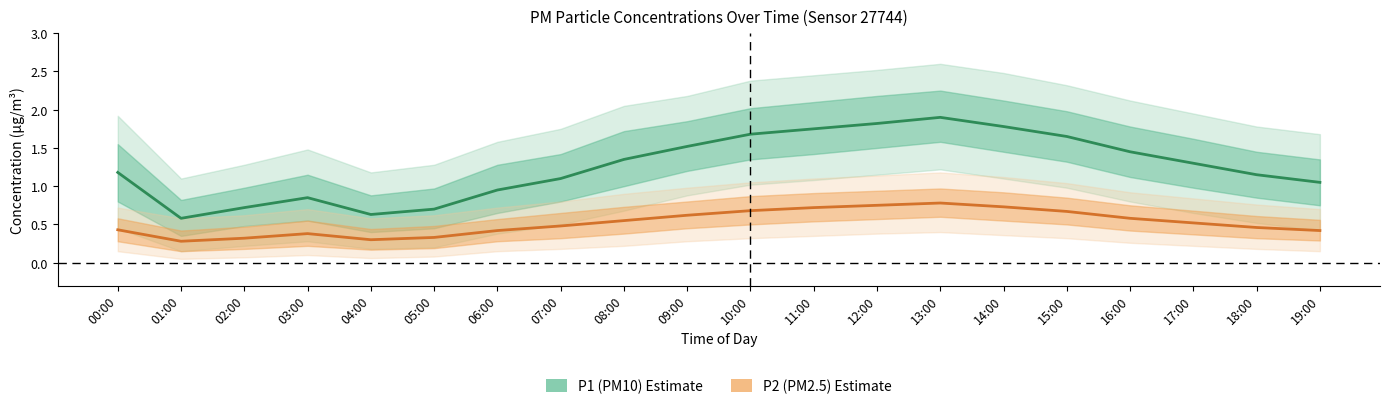

Is it true that P1 (PM10) equals 1.9 at 13:00?

True